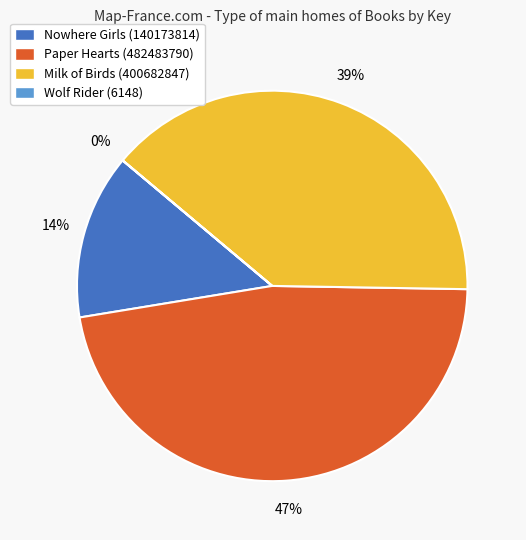

Do Nowhere Girls (140173814) and Milk of Birds (400682847) together represent more than half of the pie?

Yes